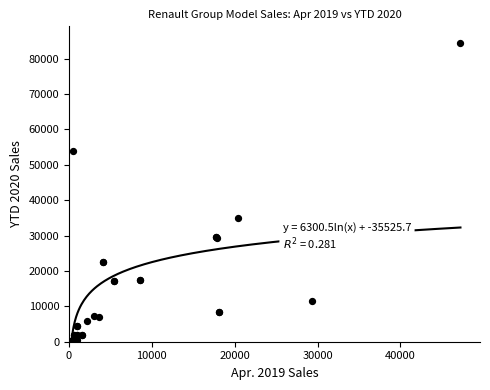

What Y value in the scatter plot is closest to 42359?

34925